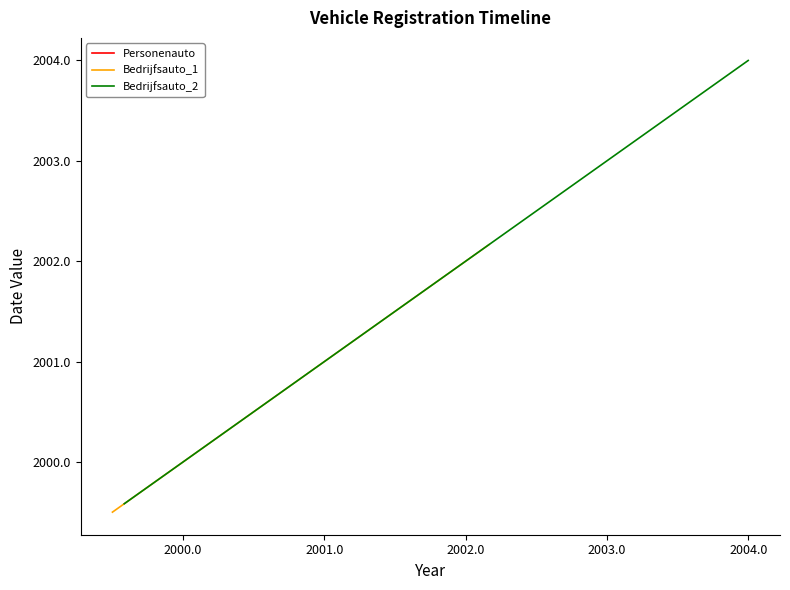

Which series has the largest total across all categories?

Personenauto